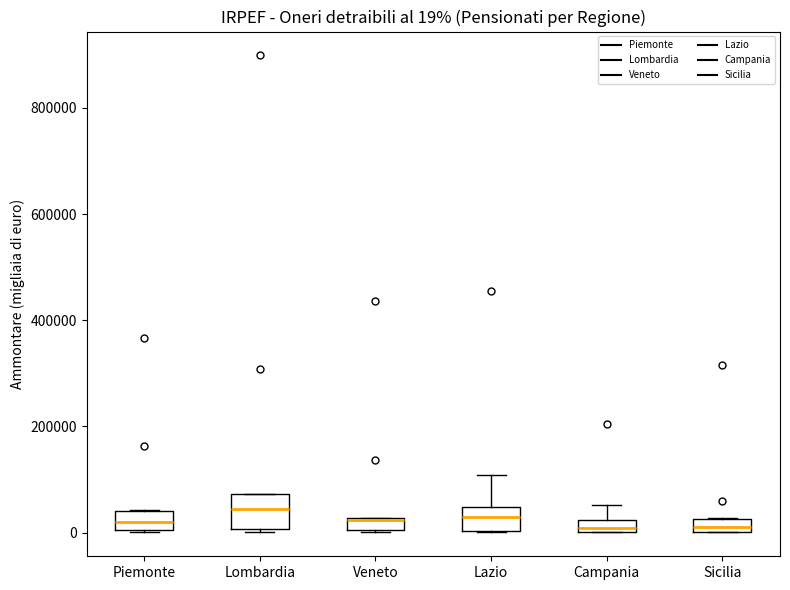

Comparing the boxes themselves (not the whiskers), which one is the tallest?

Lombardia